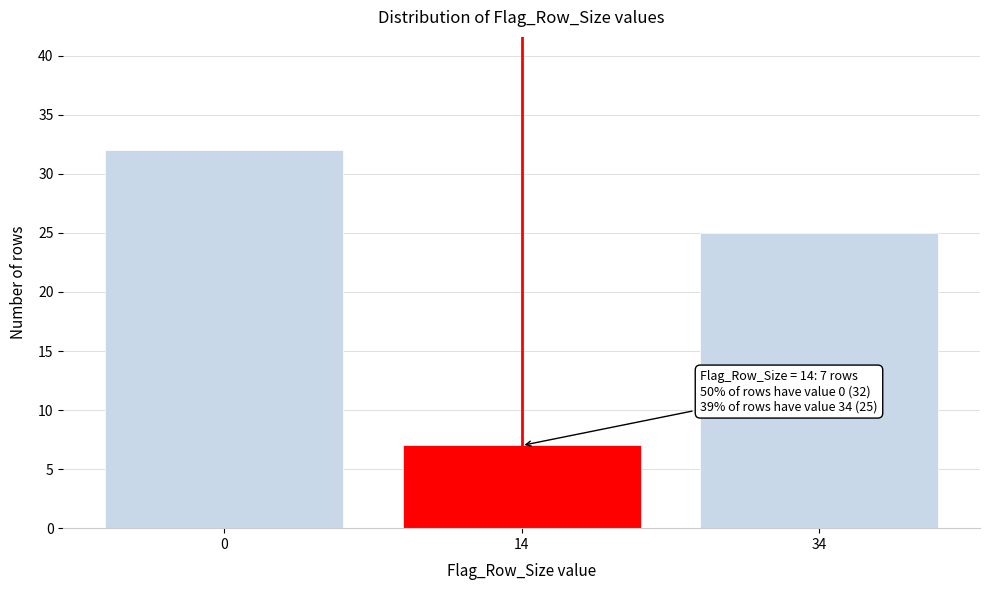

Reading left to right, extract all data points from this chart.

0=32	14=7	34=25